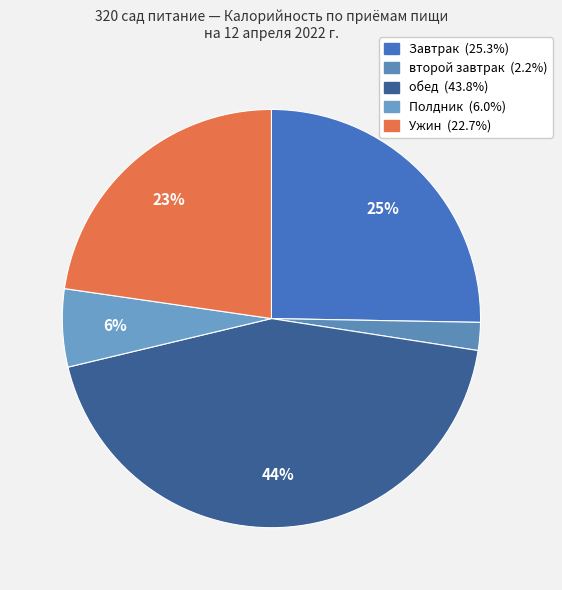

How many segments does this pie chart have?

5